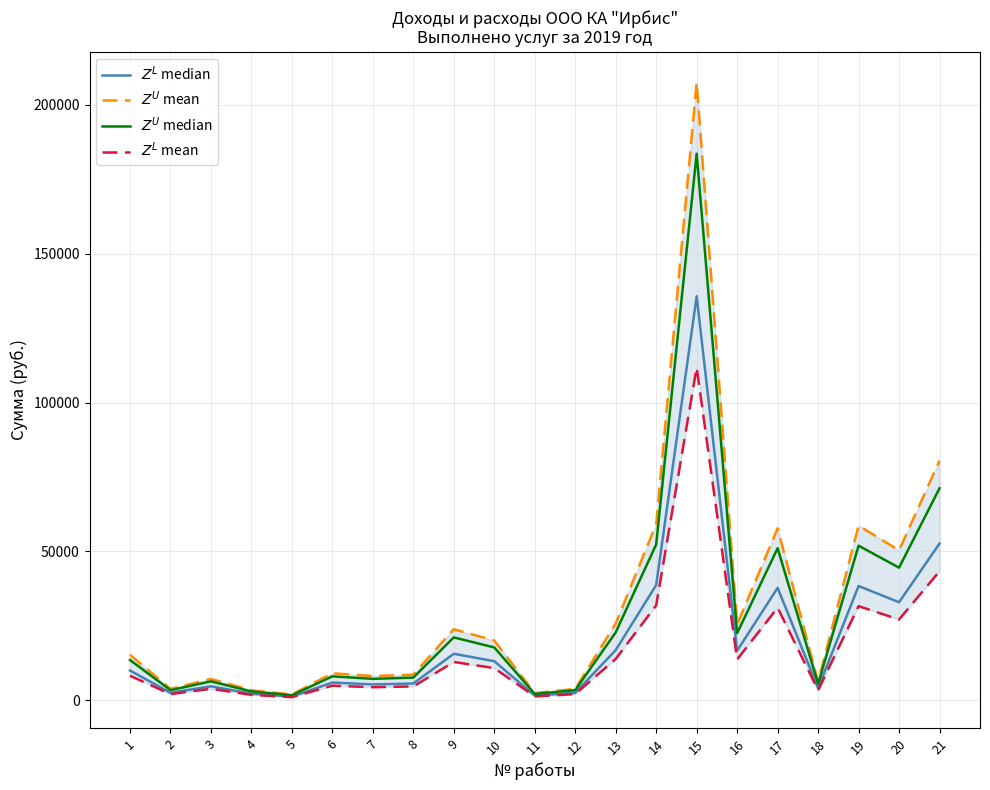

What is the difference between the $Z^L$ median values at 18 and 1?

5926.6